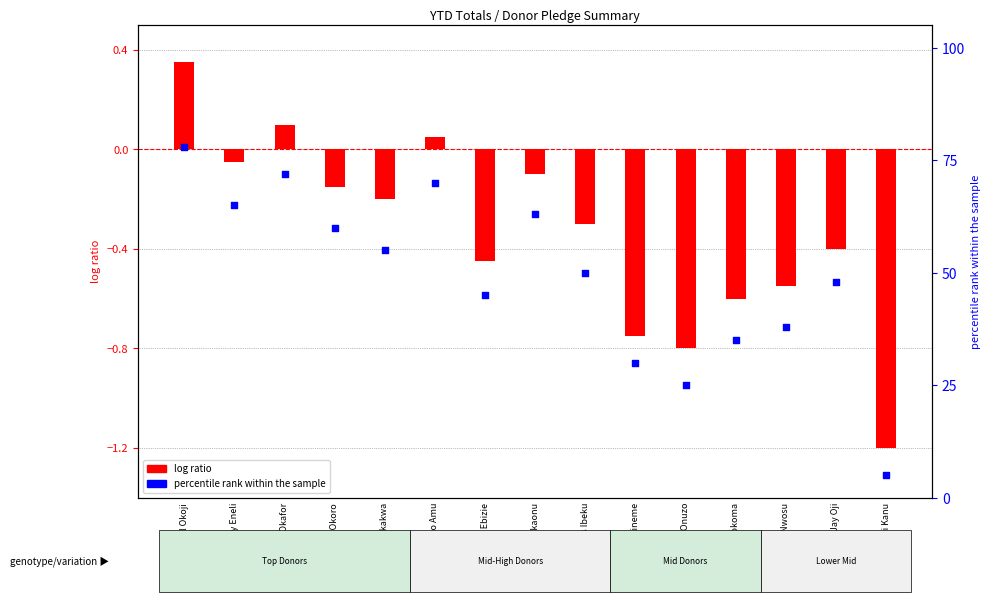

Is the value of percentile rank within the sample at Obed Onuzo greater than the value of log ratio at Victor Nwakakwa?

Yes